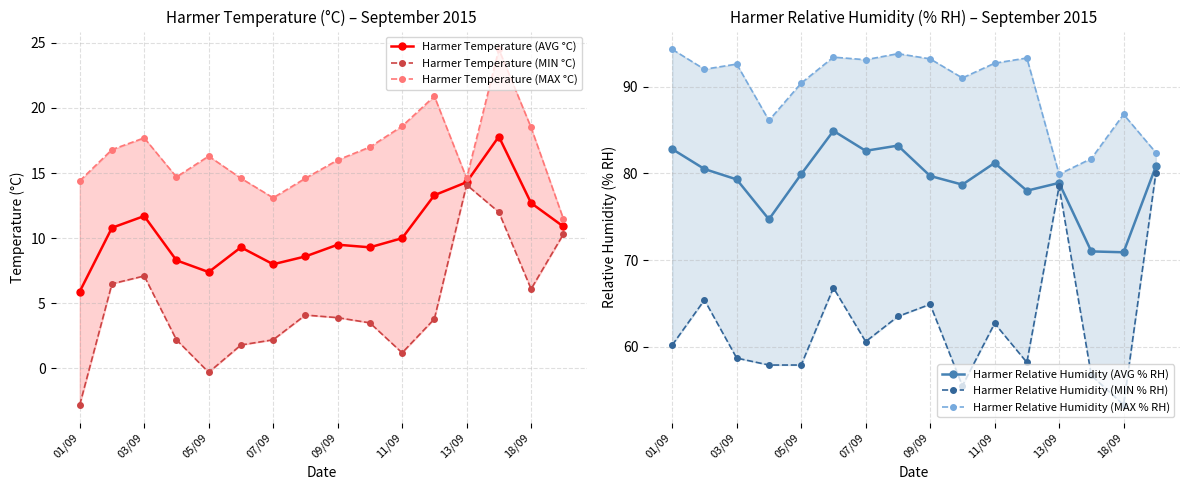

What is the highest value of the Harmer Relative Humidity (AVG % RH) series?

84.9